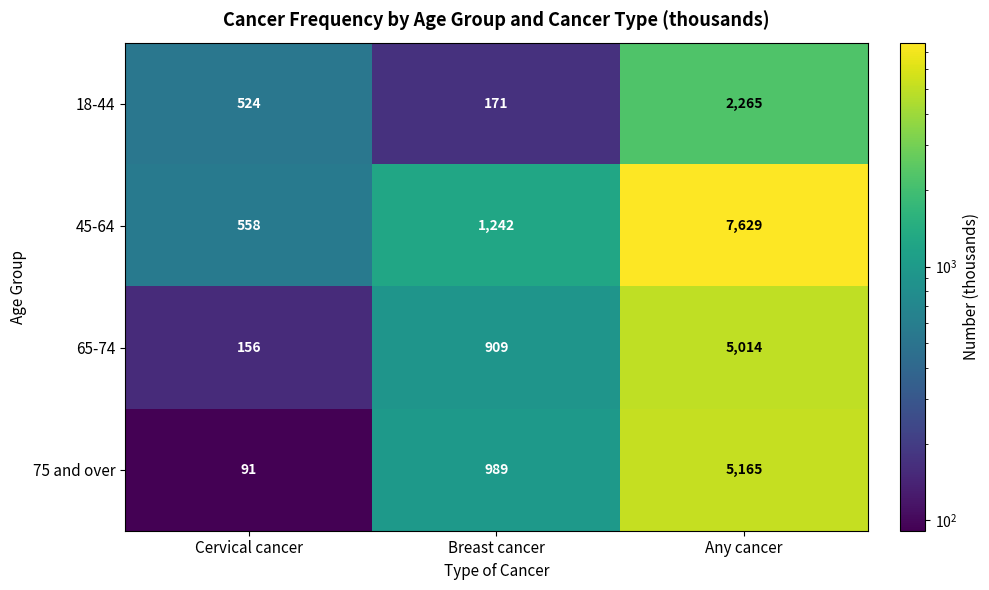

What is the difference between the second highest and minimum values in the 18-44 series?

353